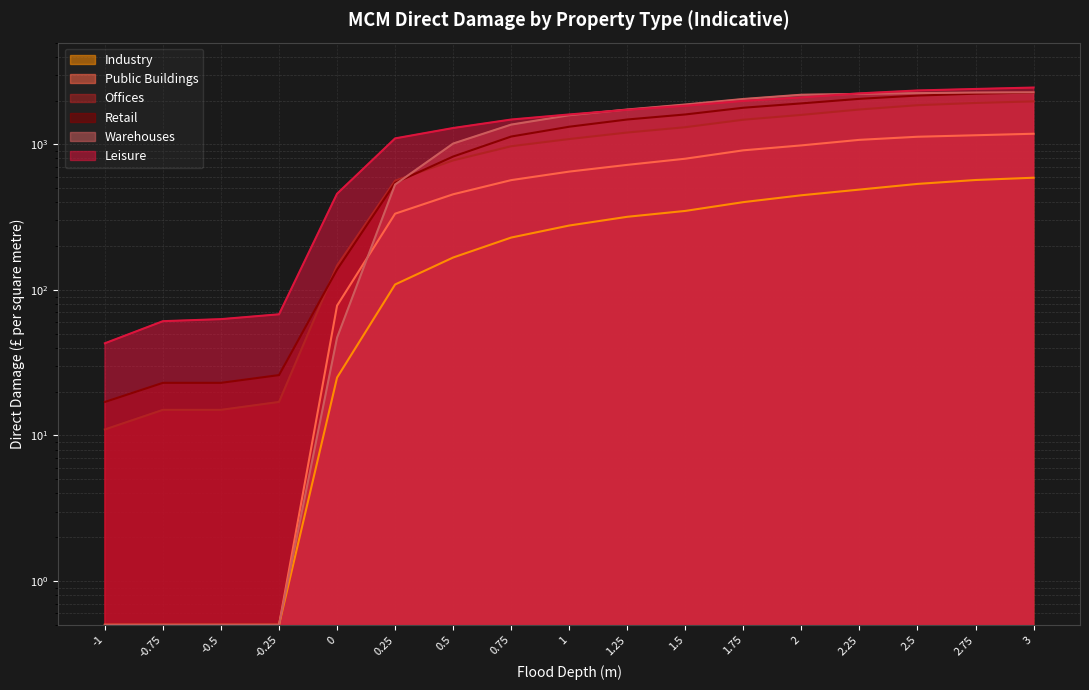

What is the average value of the Offices series?

981.5